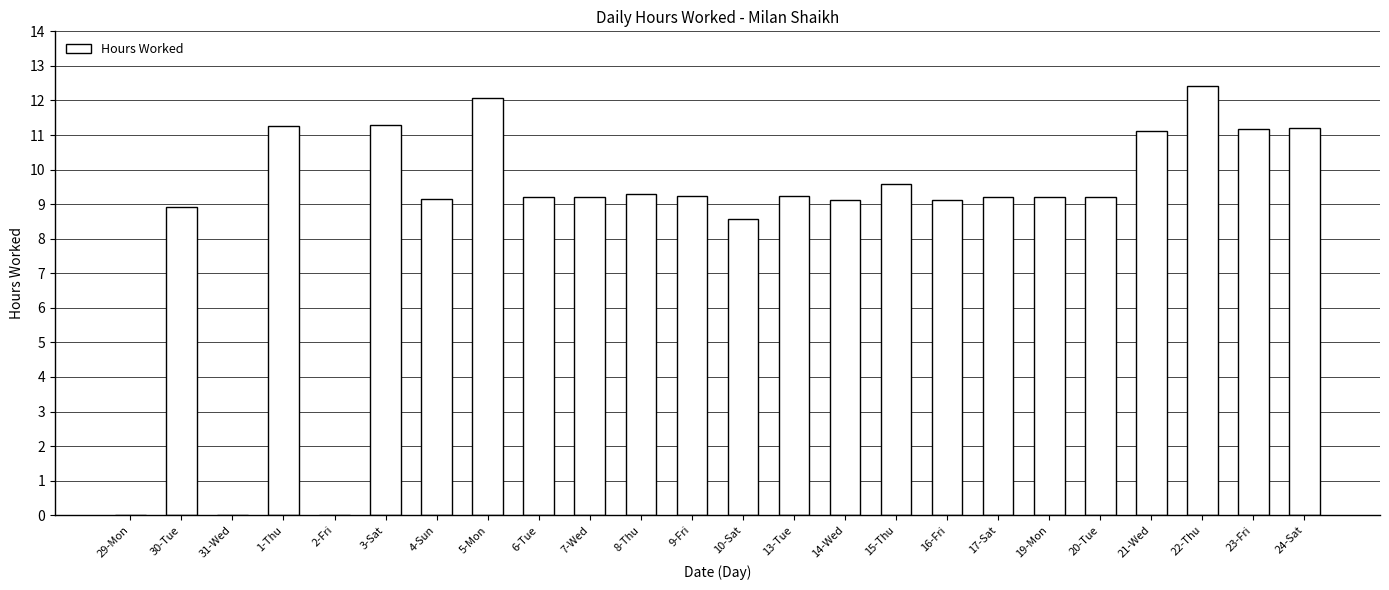

What is the sum of all values?

208.8